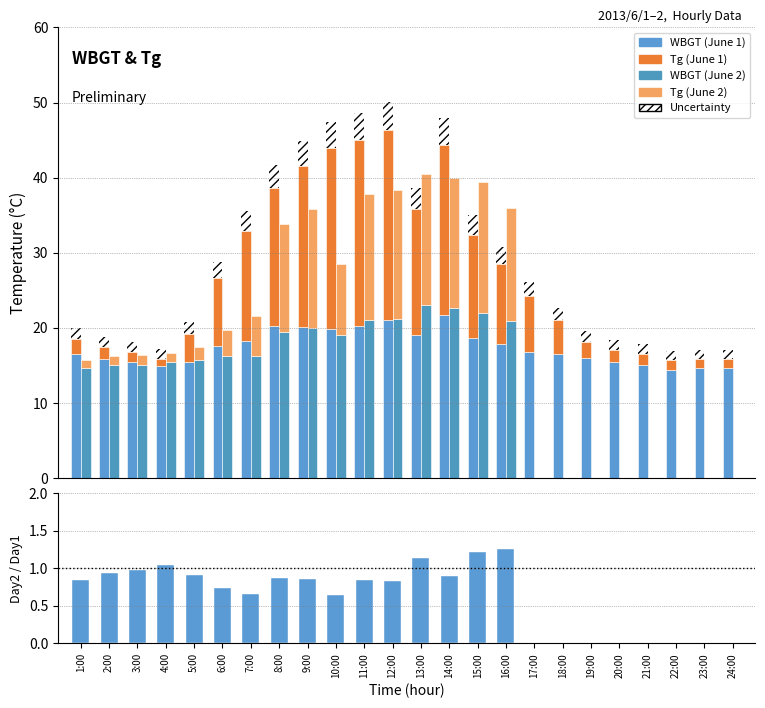

What is the total value across all series at 12:00?

85.6